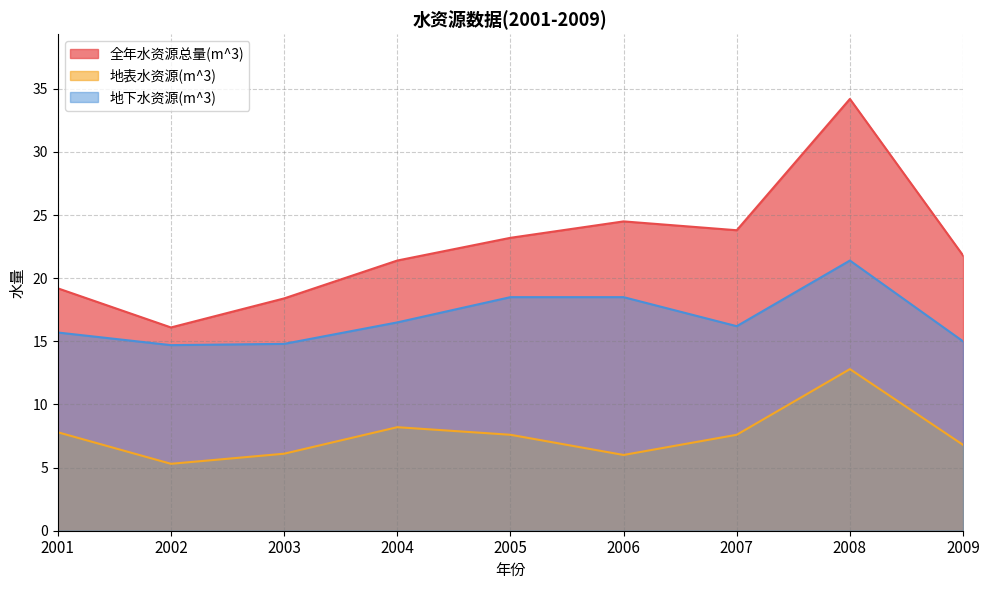

Where is the first local maximum for 地表水资源(m^3)?

2004